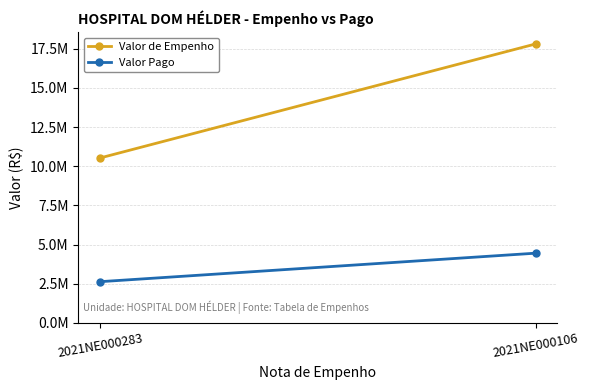

What is the value of the Valor Pago point at the 2nd from the left?

4452126.1